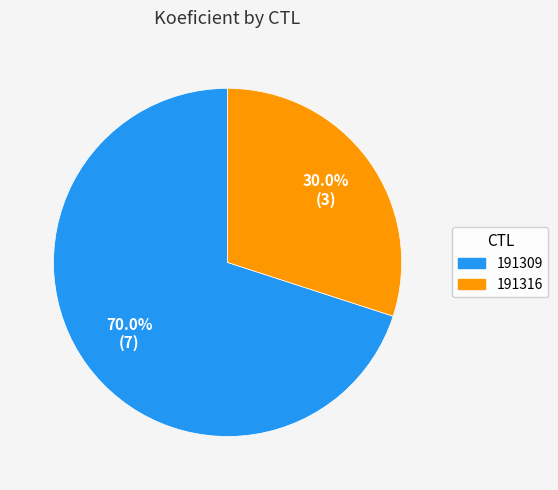

To the nearest percent, what is the difference between the 191309 and 191316 slice percentages?

40%